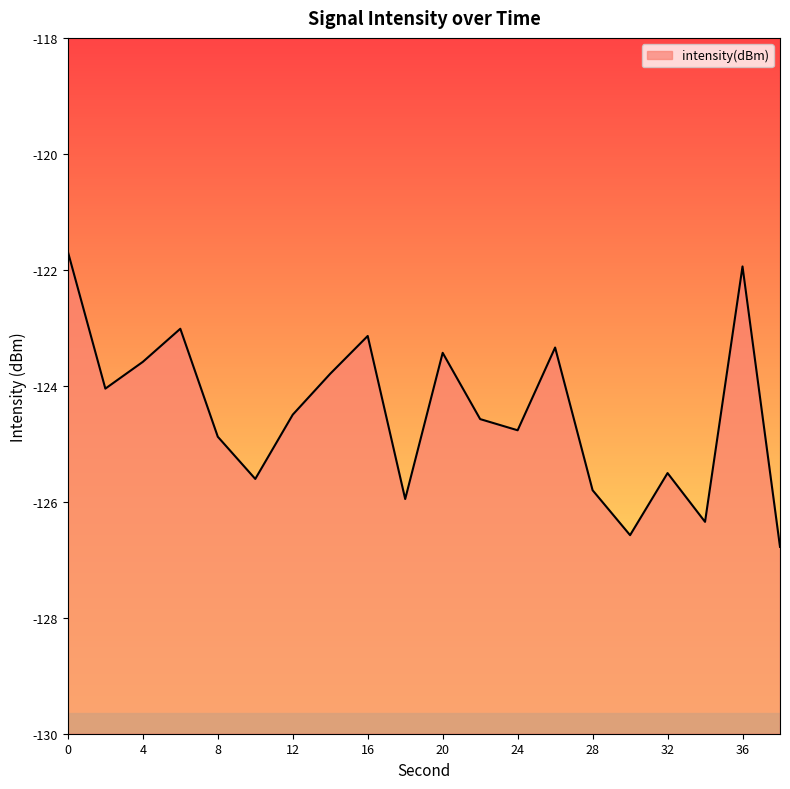

Count the number of data series in this chart.

1